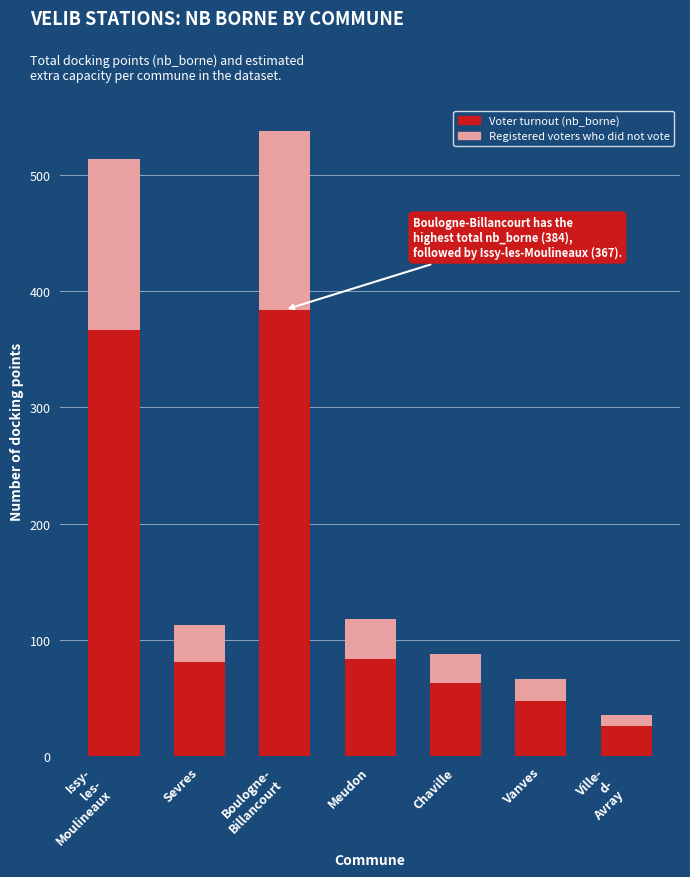

What is the highest value of the Voter turnout (nb_borne) series?

384